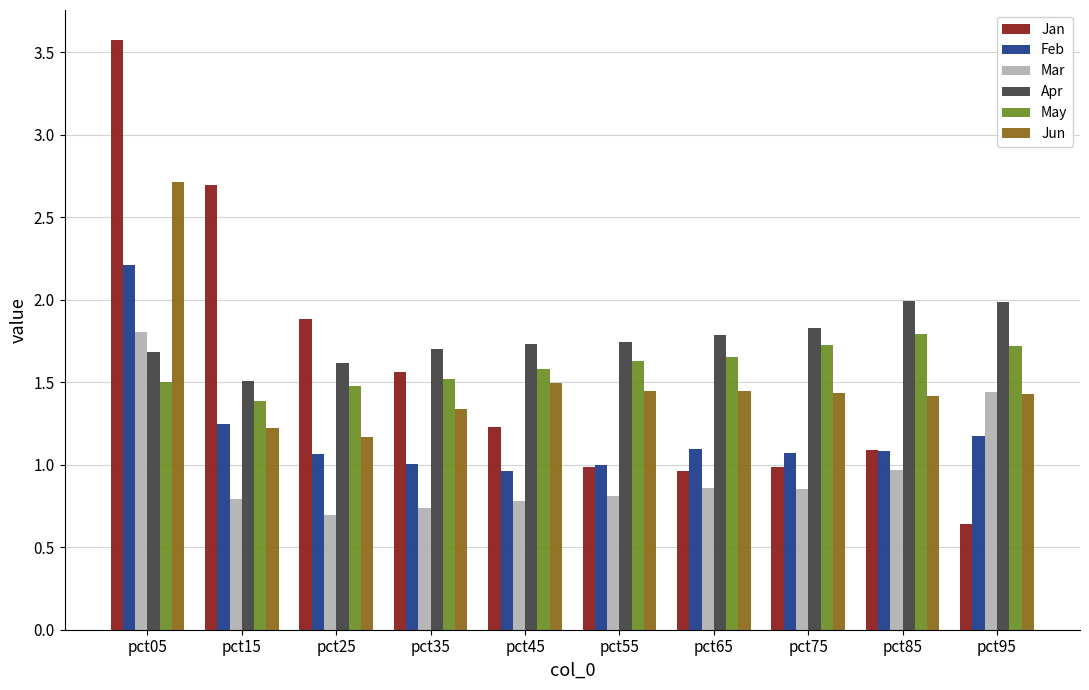

Which series has the largest range (max minus min)?

Jan